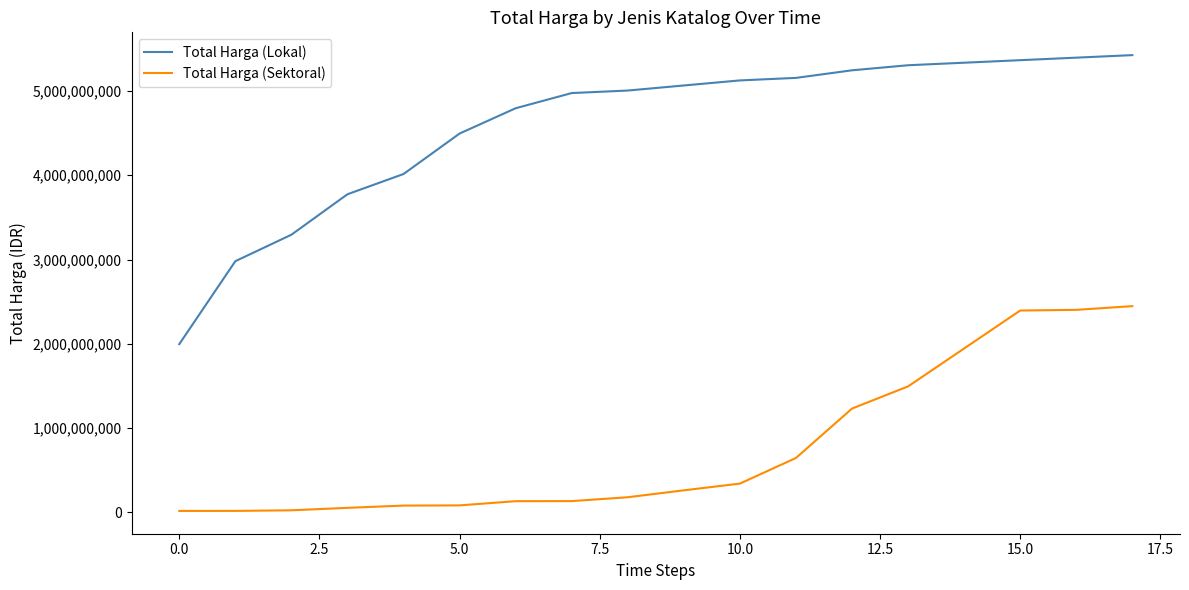

List the series in order of their overall mean, lowest first.

Total Harga (Sektoral), Total Harga (Lokal)